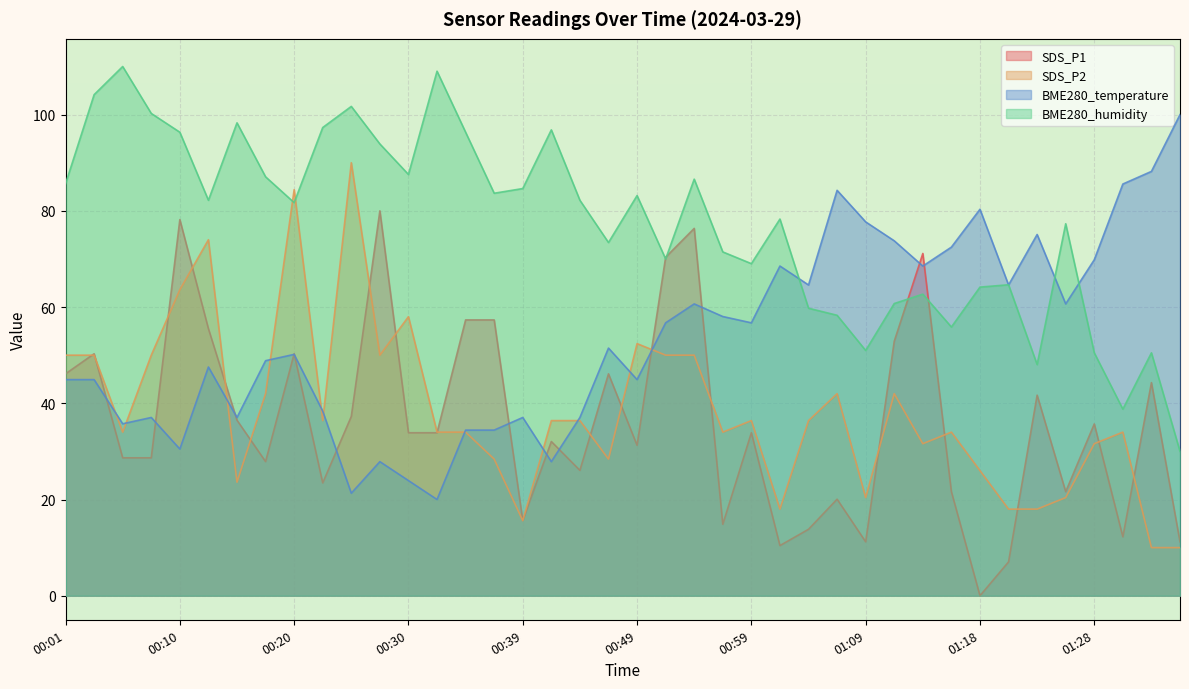

True or false: BME280_humidity has a value of 28.2 at 00:34.

False